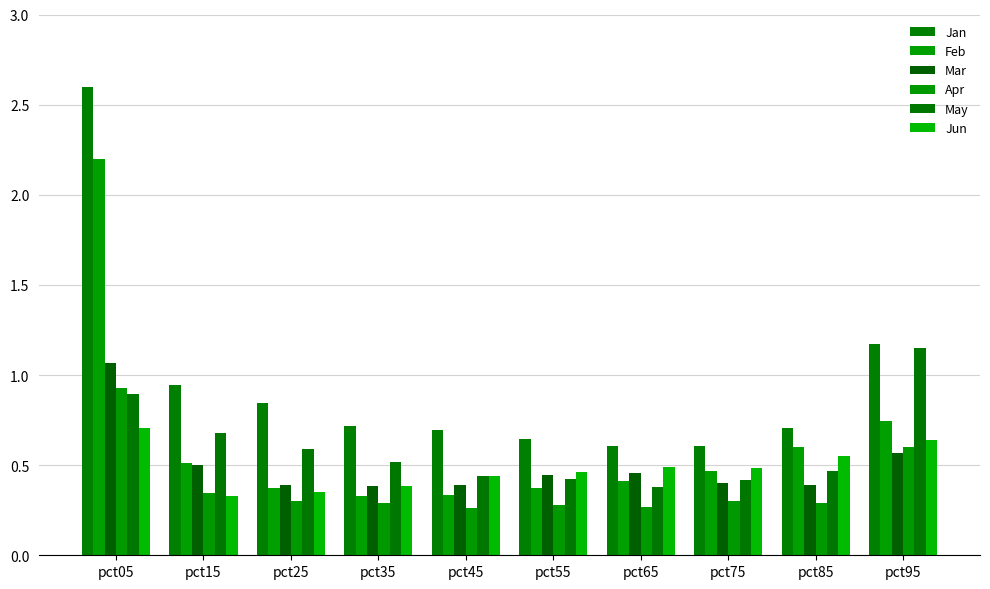

How many data points does each series have?

10